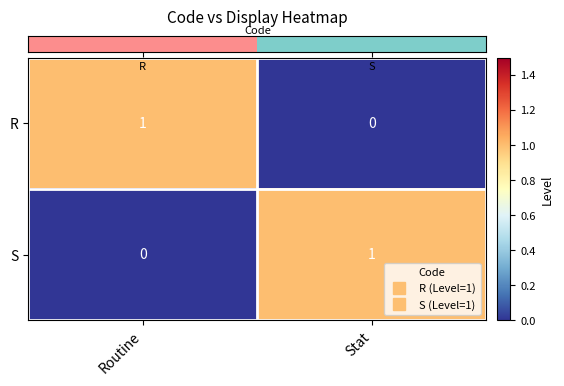

At which label does R reach its minimum?

Stat